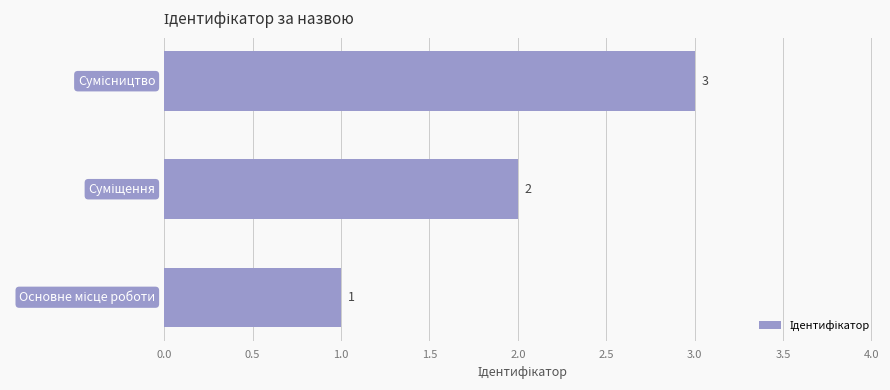

How many series are shown in this chart?

1